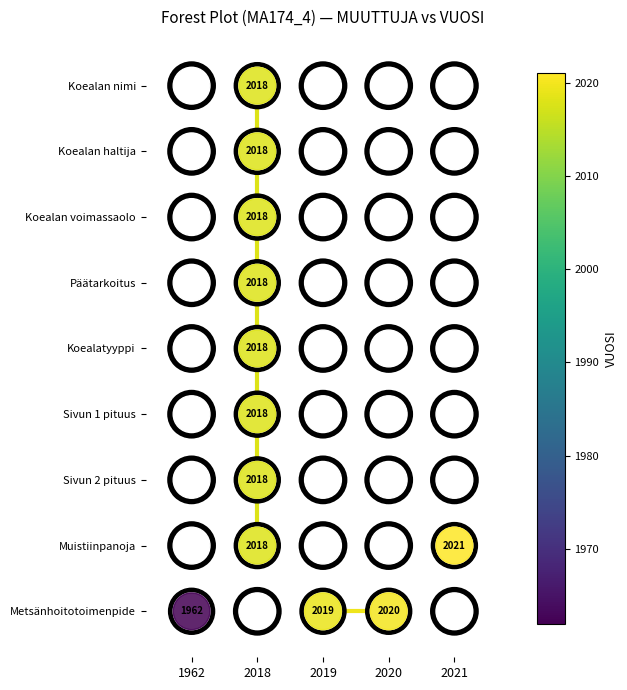

Where is VUOSI 2018 nearest to the value 1?

2018